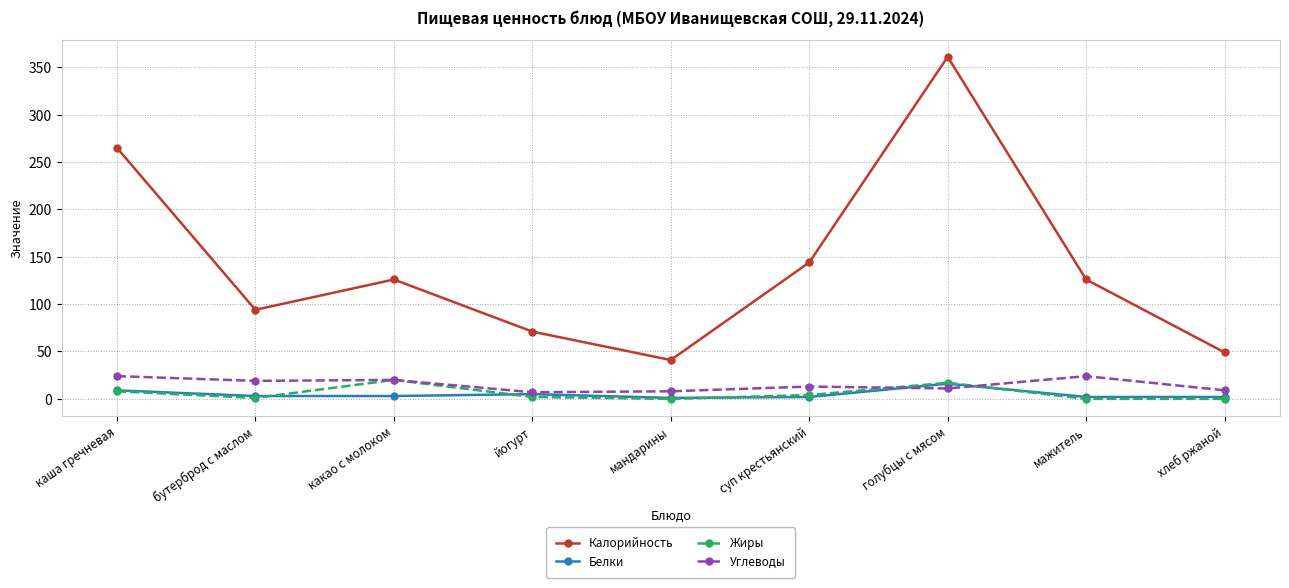

Count the number of data series in this chart.

4